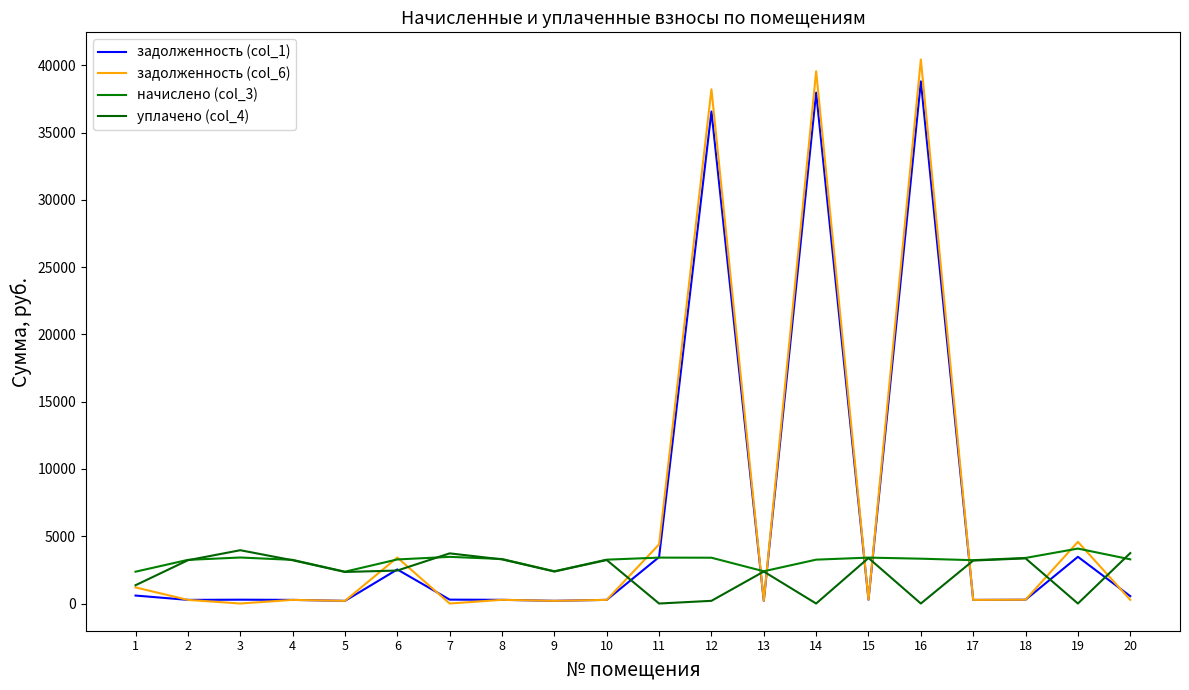

True or false: уплачено (col_4) has a value of 0.0 at 19.

True